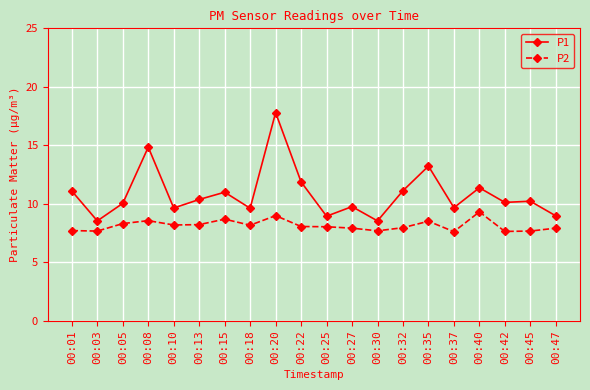

True or false: P1 has more than 1 points higher than both neighbors.

True